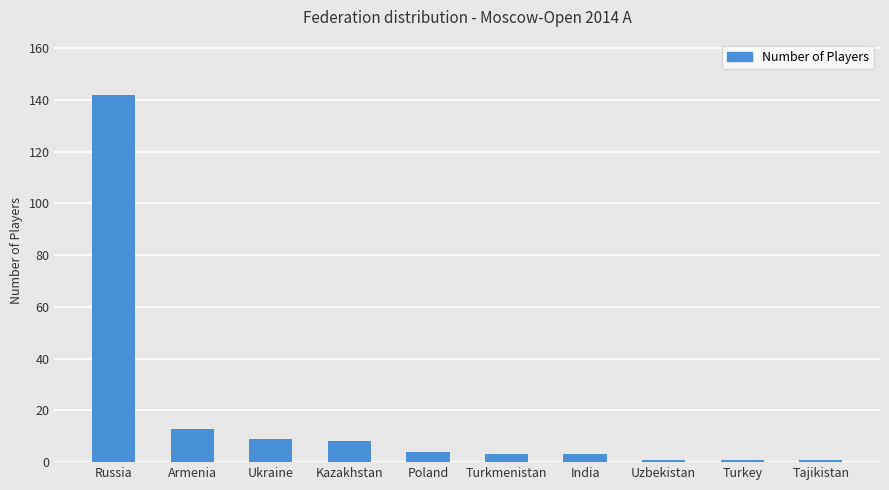

The chart shows a value of 4 at Poland. True or false?

True